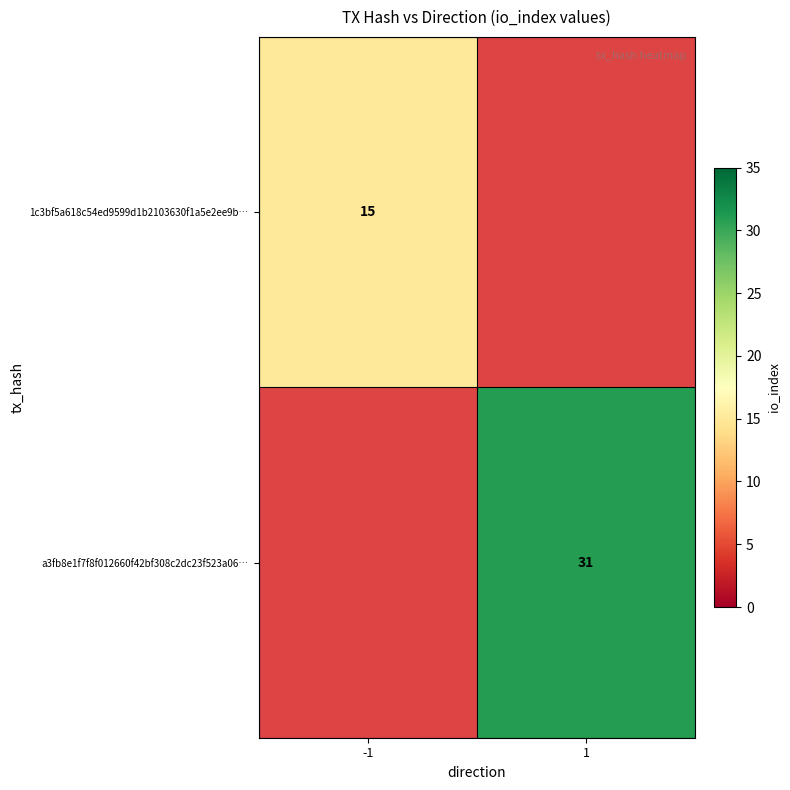

Which category has the highest value across all series?

1